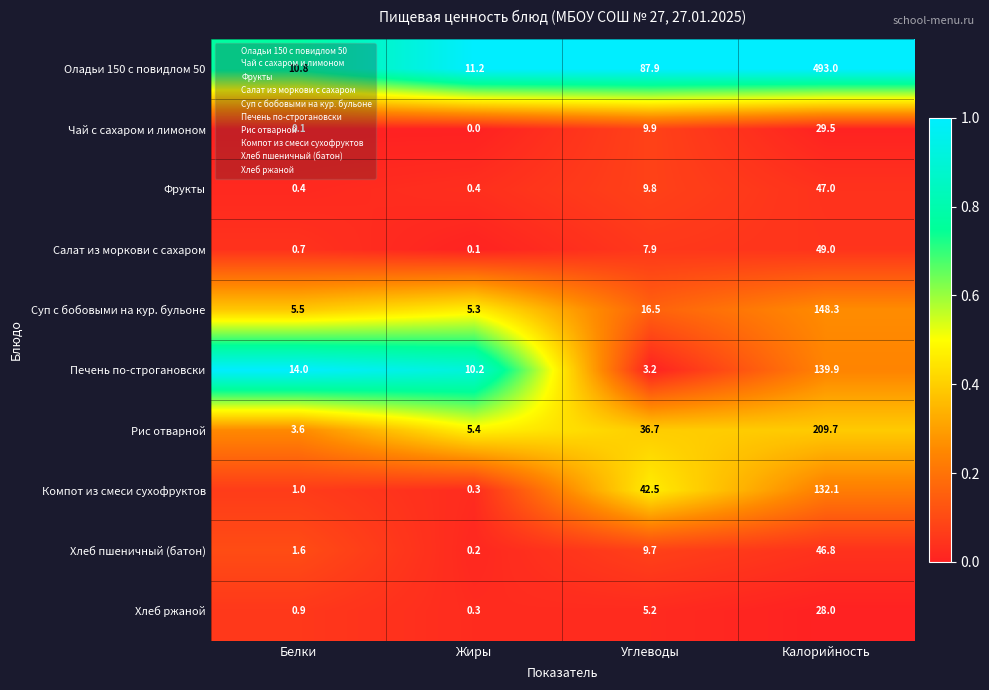

At which category is the sum across all series the highest?

Калорийность